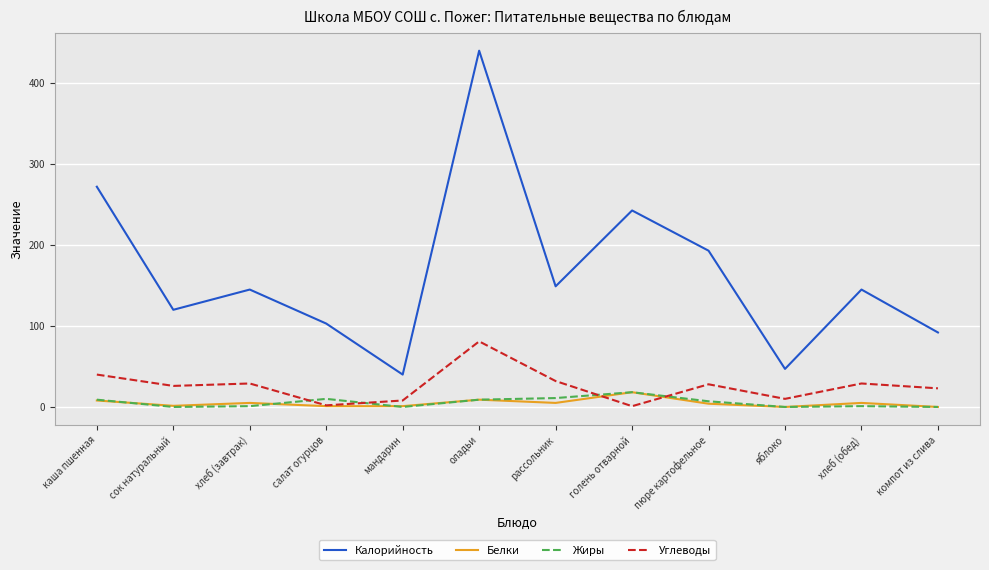

Which series has the largest total across all categories?

Калорийность